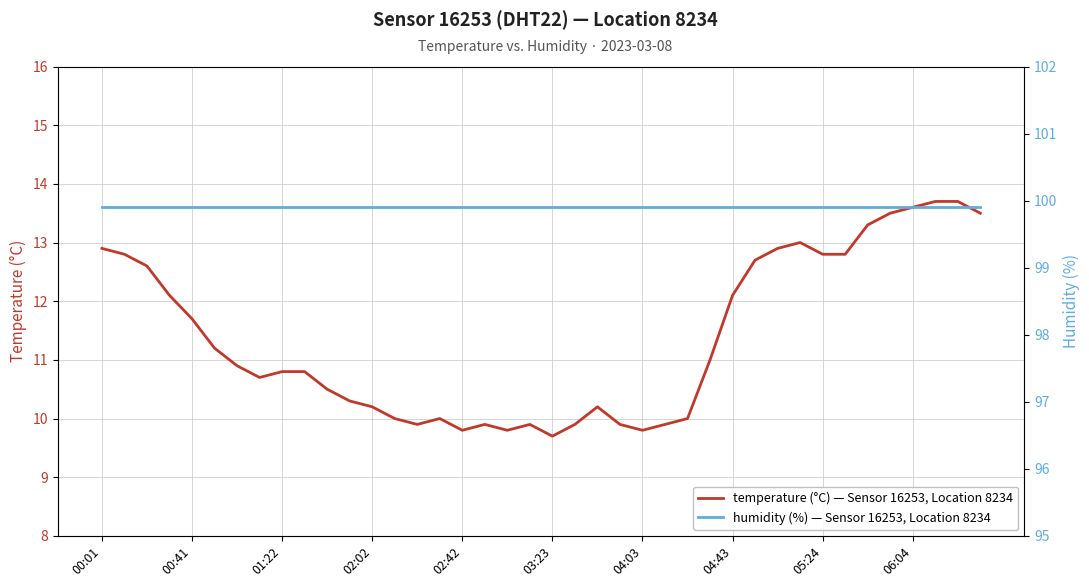

What is the value of the humidity (%) — Sensor 16253, Location 8234 point at the 2nd from the left?

99.9